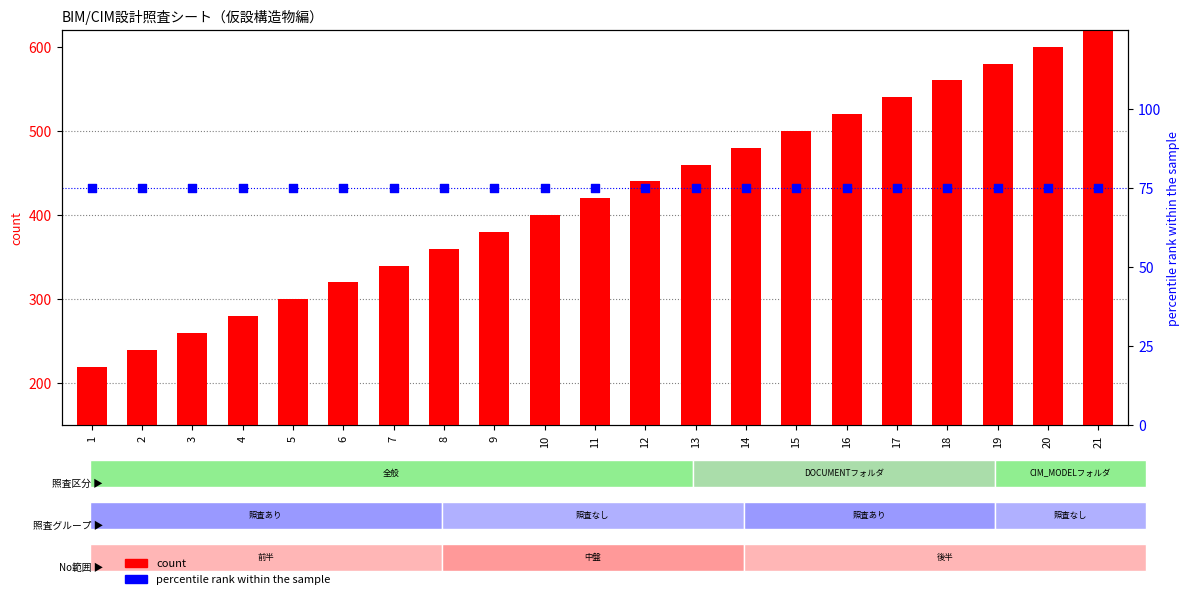

Which series contains the lowest Y value?

percentile rank within the sample